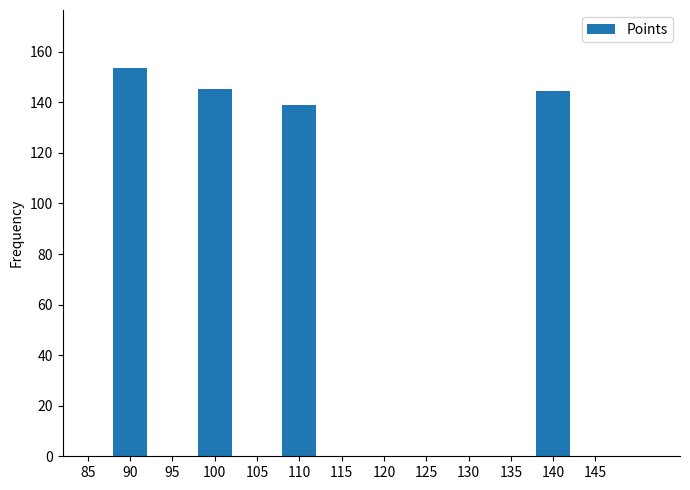

What is the smallest value displayed?

138.8